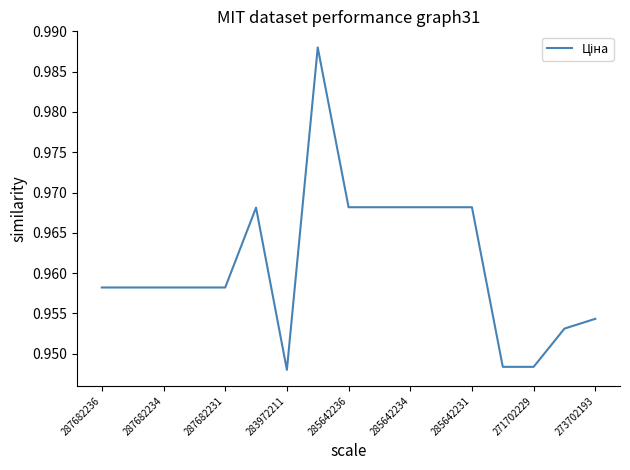

What is the value of the 4th point from the left?

1.0